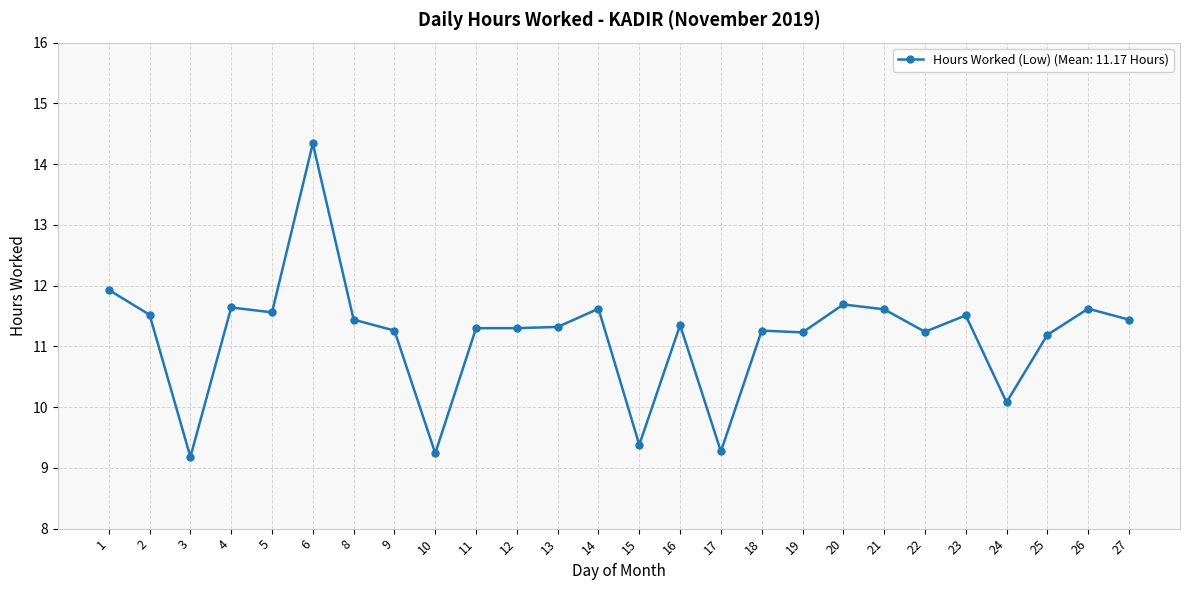

What is the approximate value at 6?

14.3